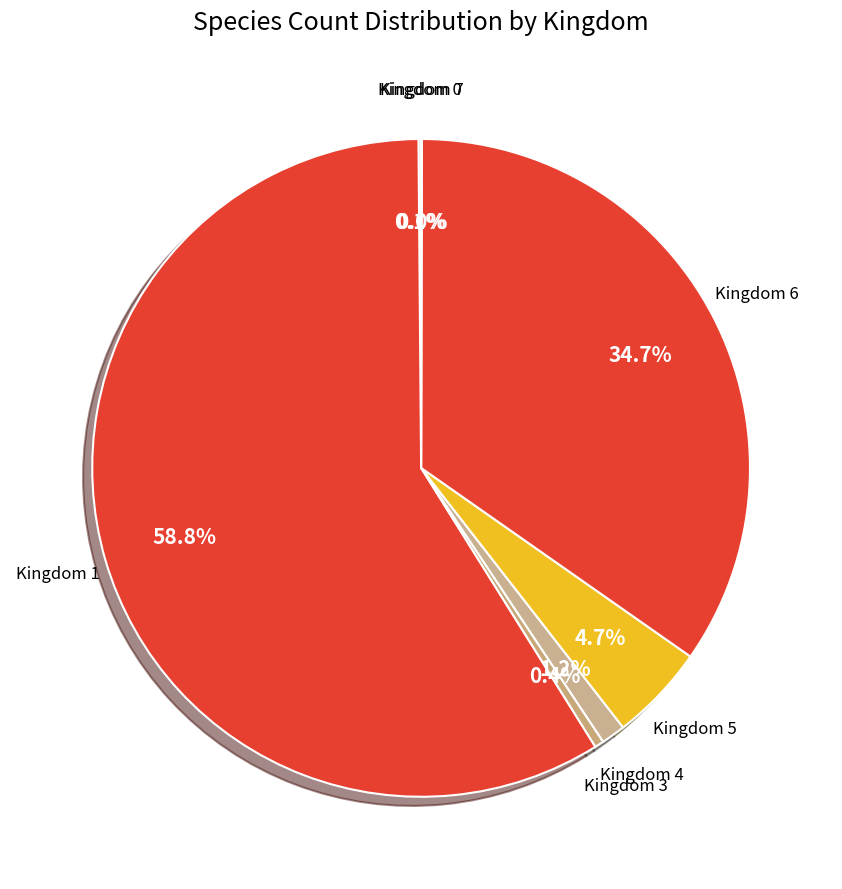

Combined, do Kingdom 4 and Kingdom 6 account for over 50%?

No